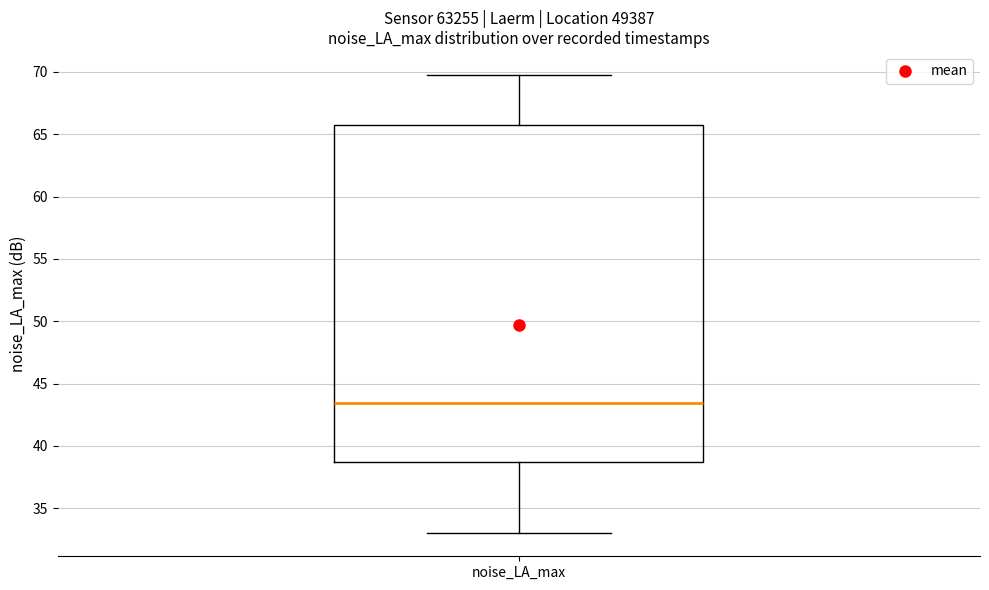

Transcribe this box plot: give where the median line is, the range the box spans, and where the two whiskers end, as read against the y-axis. The values are not printed on the chart, so give them approximately, as read against the axis.

median 43.5, box 38.5 to 65.5, whiskers 33.0 to 70.0